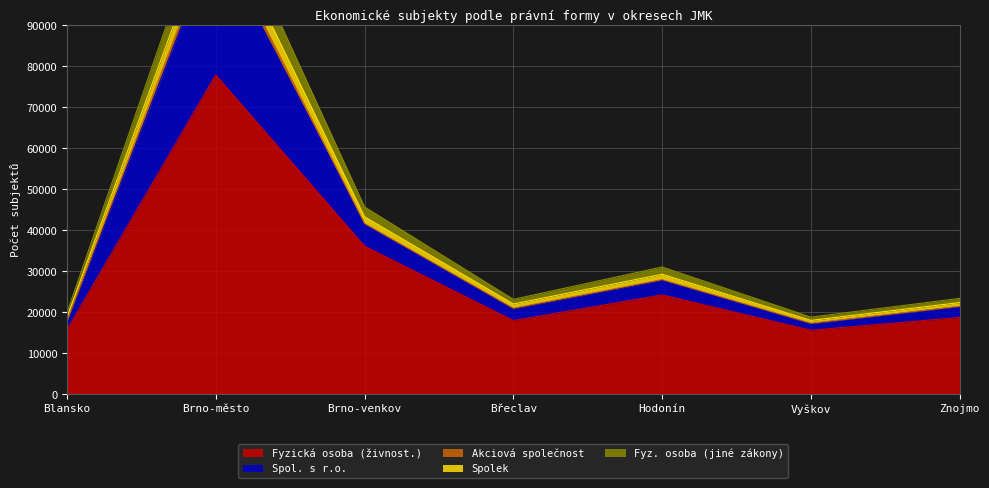

At which category does Spolek reach its first local peak?

Brno-město